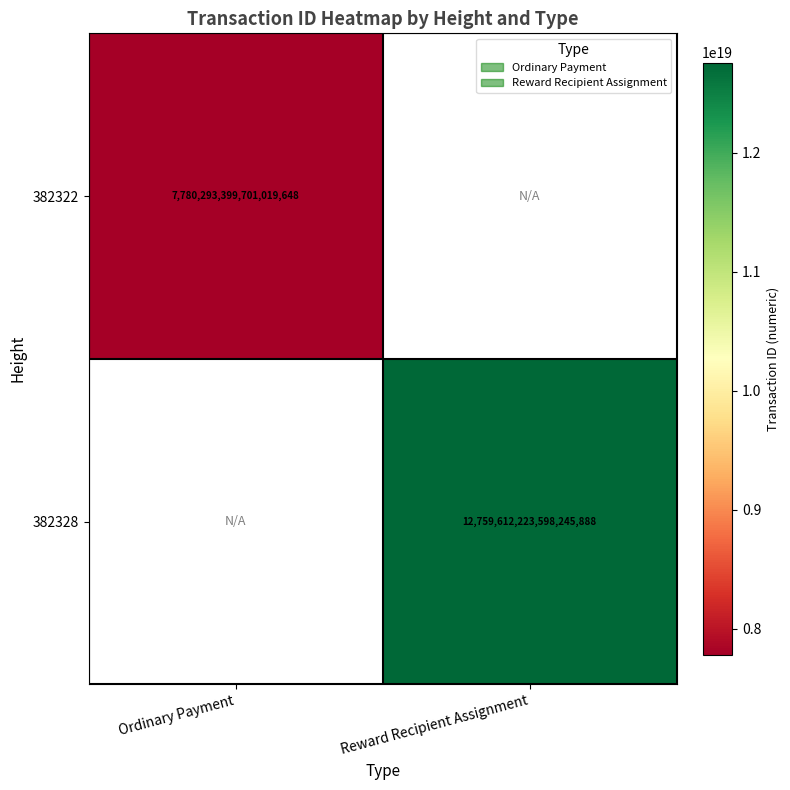

Is it true that 382322 equals 7780293399701019648 at Ordinary Payment?

True